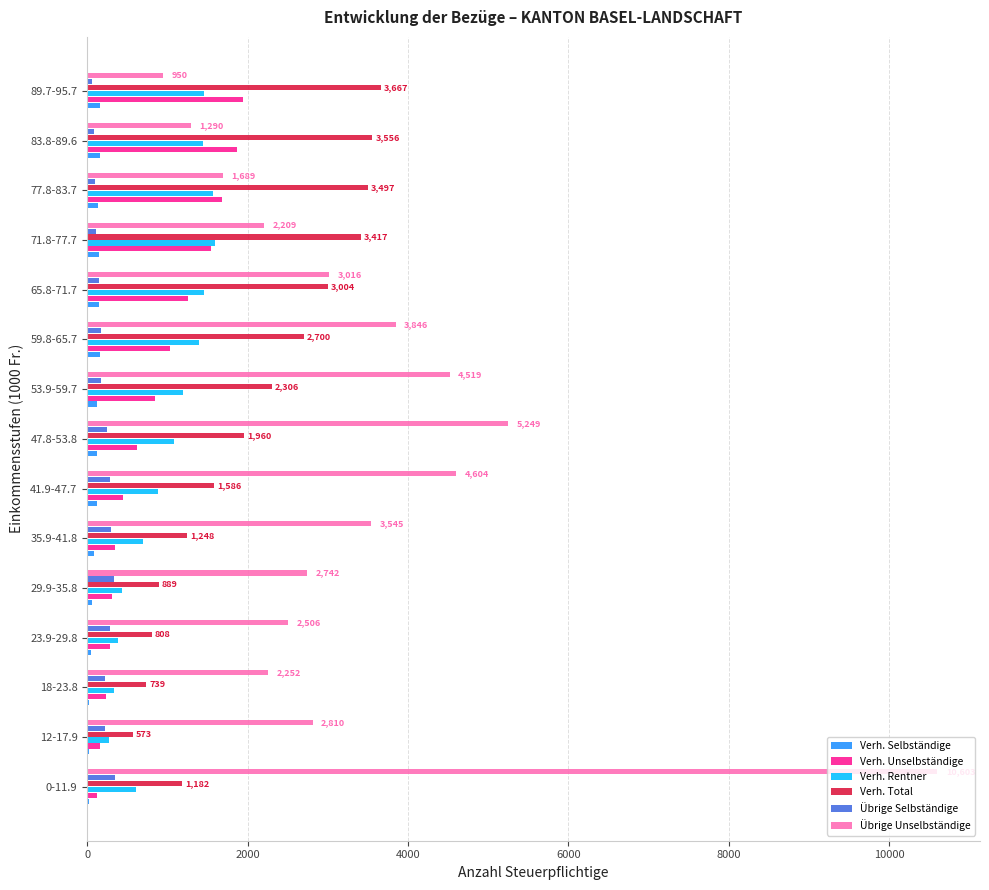

Which series has the largest total across all categories?

Übrige Unselbständige